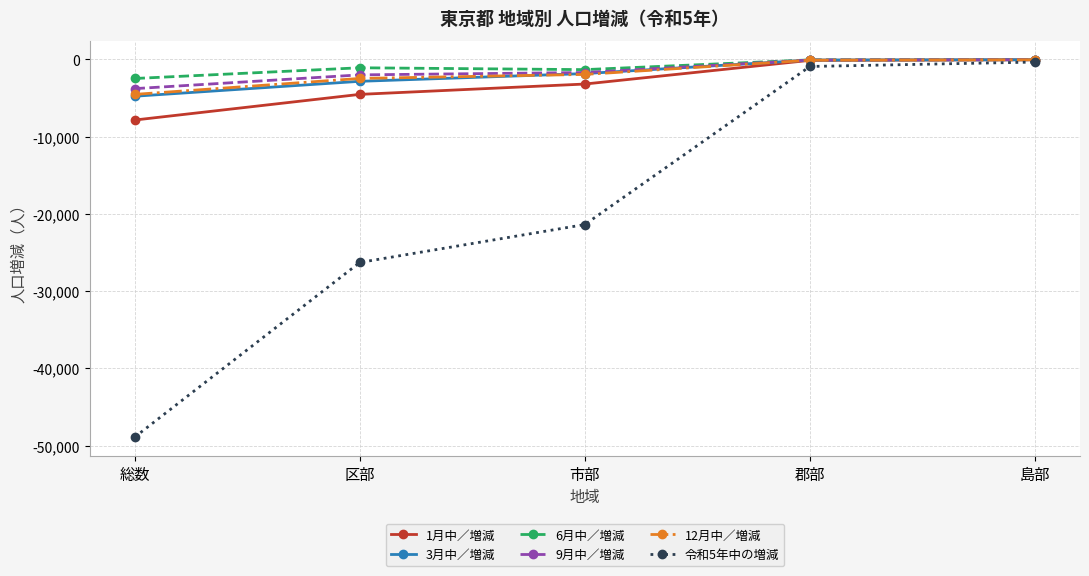

Which series has the largest range (max minus min)?

令和5年中の増減